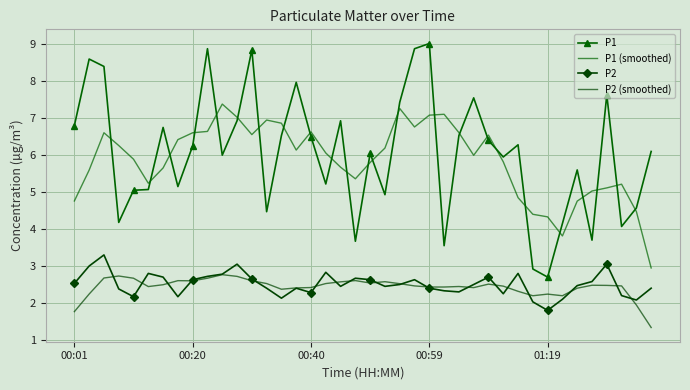

True or false: P2 and P1 (smoothed) cross at least once.

False